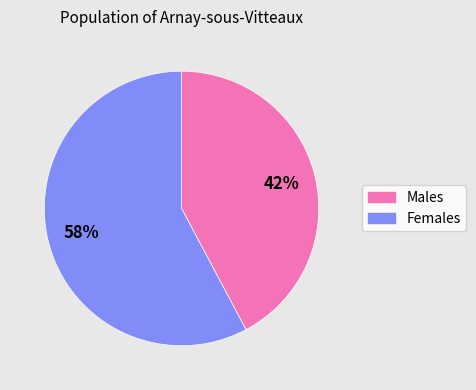

Is it true that Males is 51% of the pie?

False